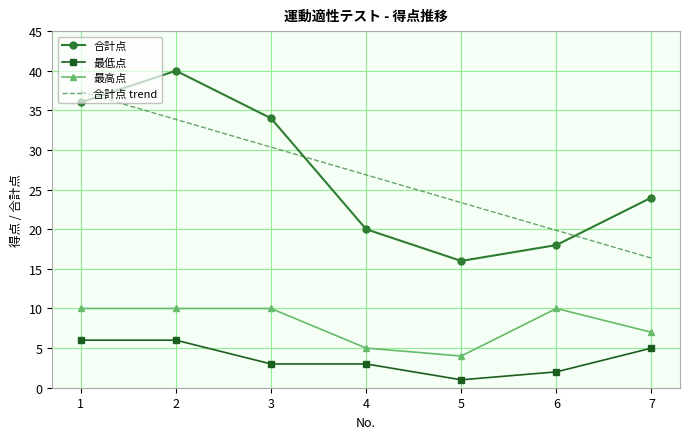

Which series has the widest spread of values?

合計点